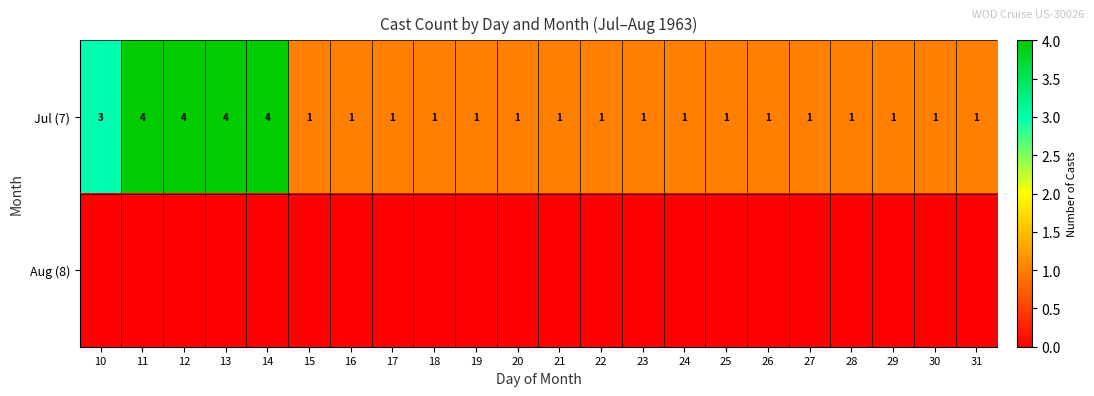

What is the difference between the maximum and minimum values in the Jul (7) series?

3